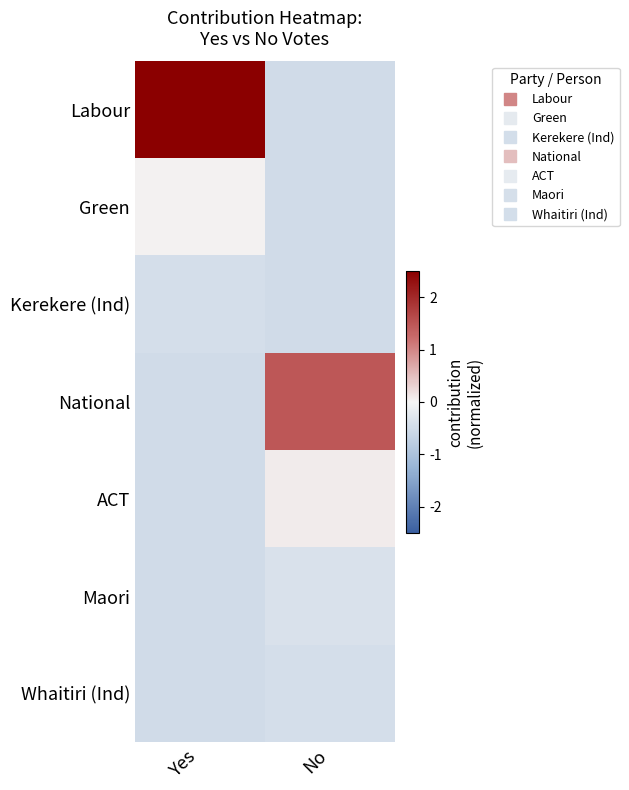

Reading left to right, what are all the values shown in this chart?

Labour: Yes=2.5	No=-0.5
Green: Yes=0.0	No=-0.5
Kerekere (Ind): Yes=-0.4	No=-0.5
National: Yes=-0.5	No=1.5
ACT: Yes=-0.5	No=0.1
Maori: Yes=-0.5	No=-0.4
Whaitiri (Ind): Yes=-0.5	No=-0.4